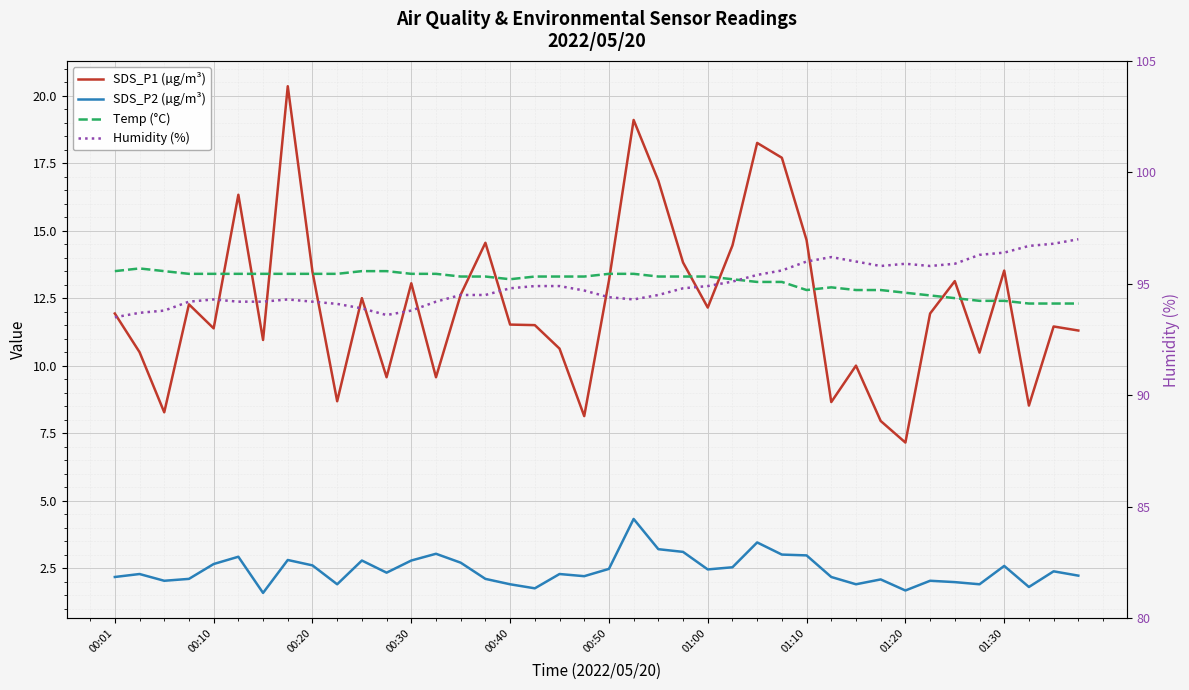

What is the spread (max minus min) of values at 01:30?

93.8